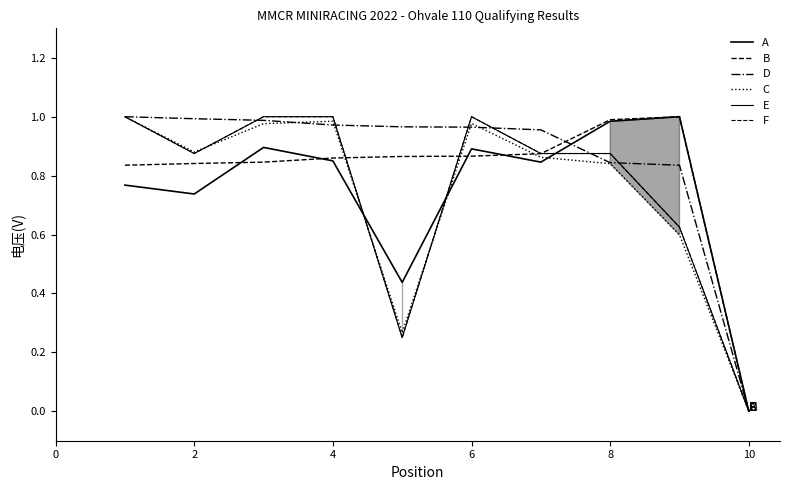

Which series has the largest total across all categories?

D